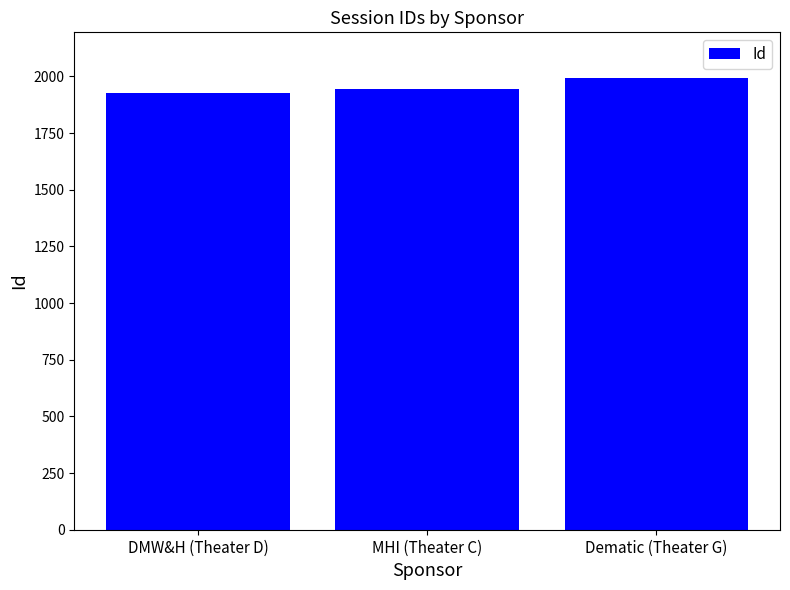

What is the sum of all values?

5868